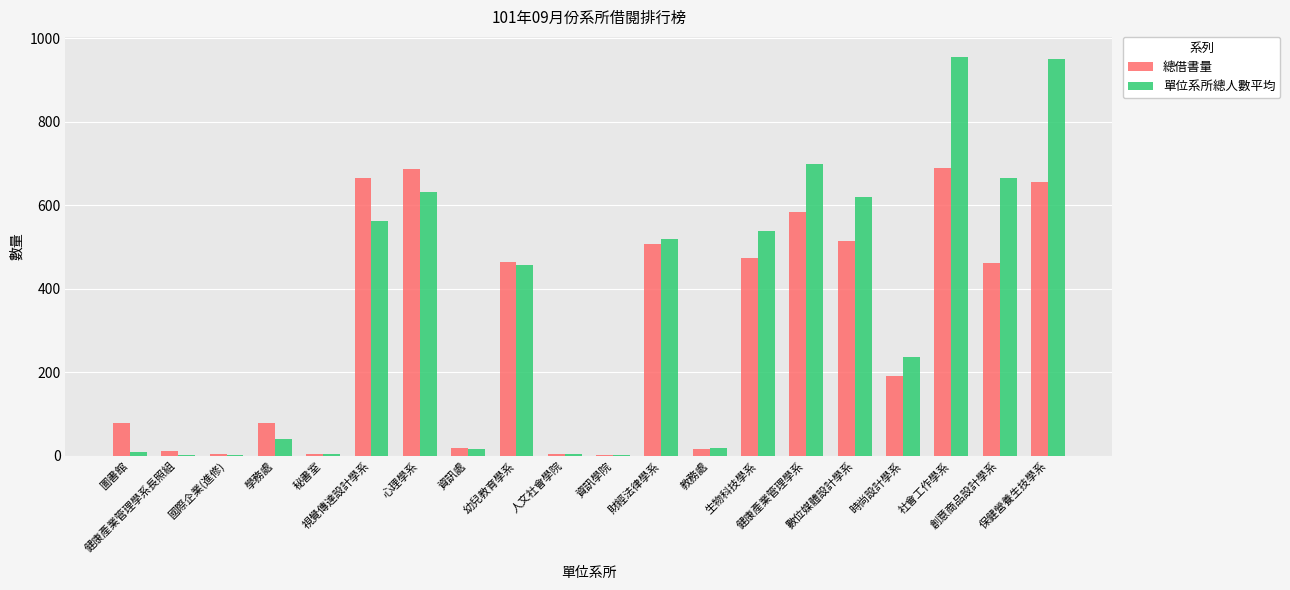

What is the sum of all 總借書量 values?

6116